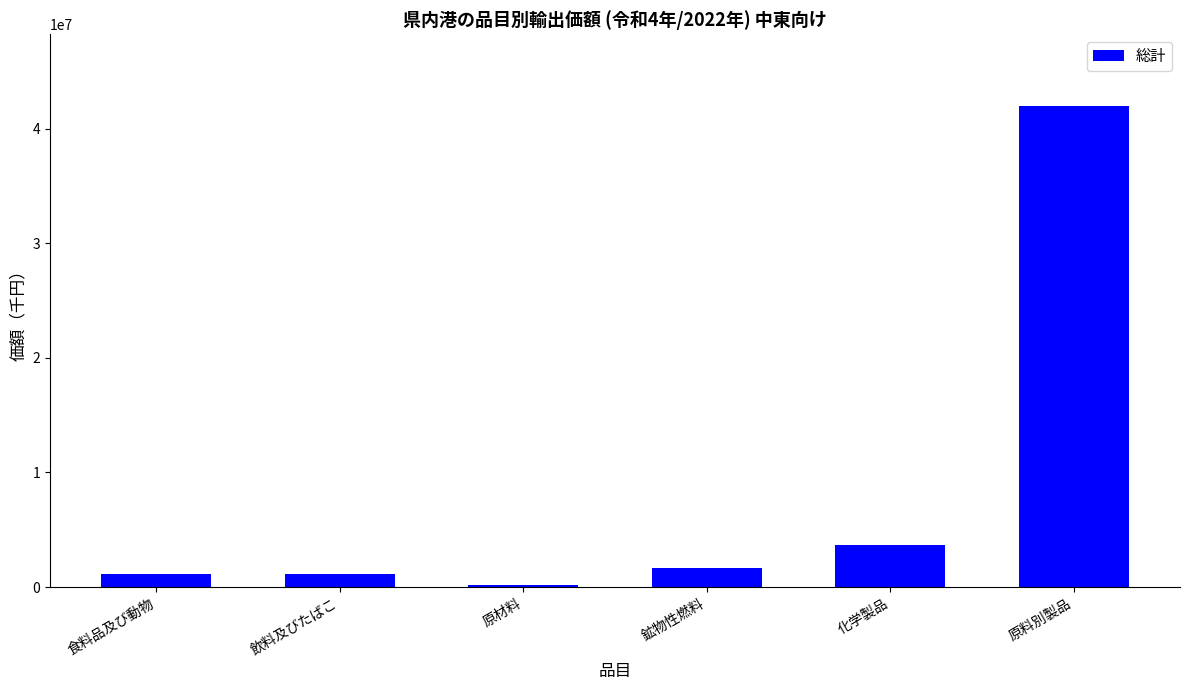

What is the average value?

8265735